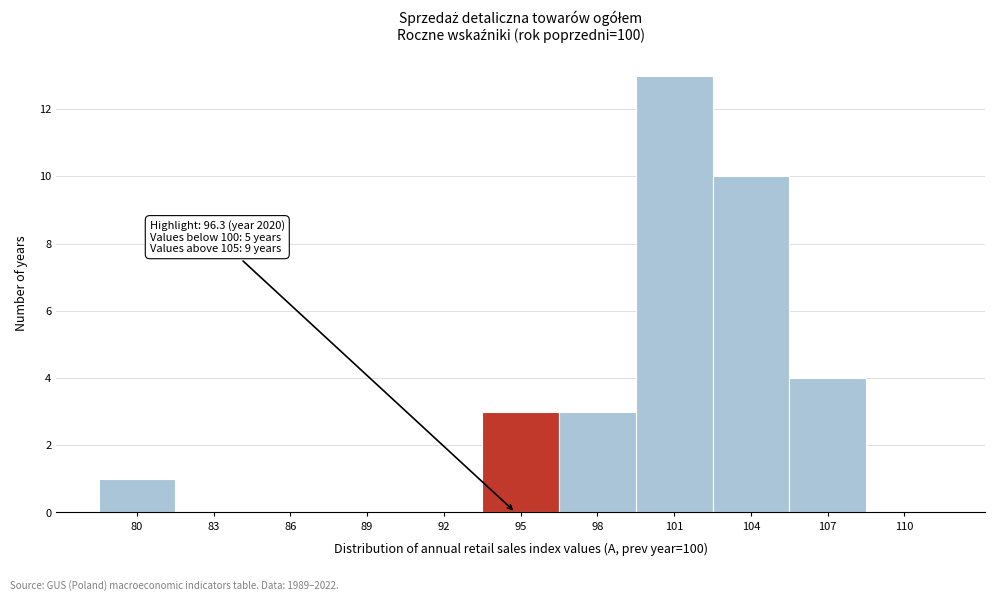

Reading right to left, list all the values displayed in this chart.

110=0	107=4	104=10	101=13	98=3	95=3	92=0	89=0	86=0	83=0	80=1